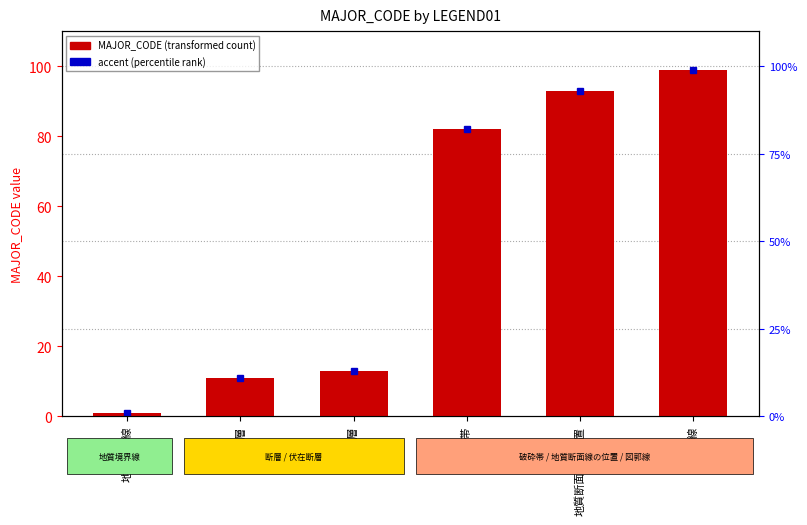

Rank the categories by value from highest to lowest.

図郭線, 地質断面線の位置, 破砕帯, 伏在断層, 断層, 地質境界線